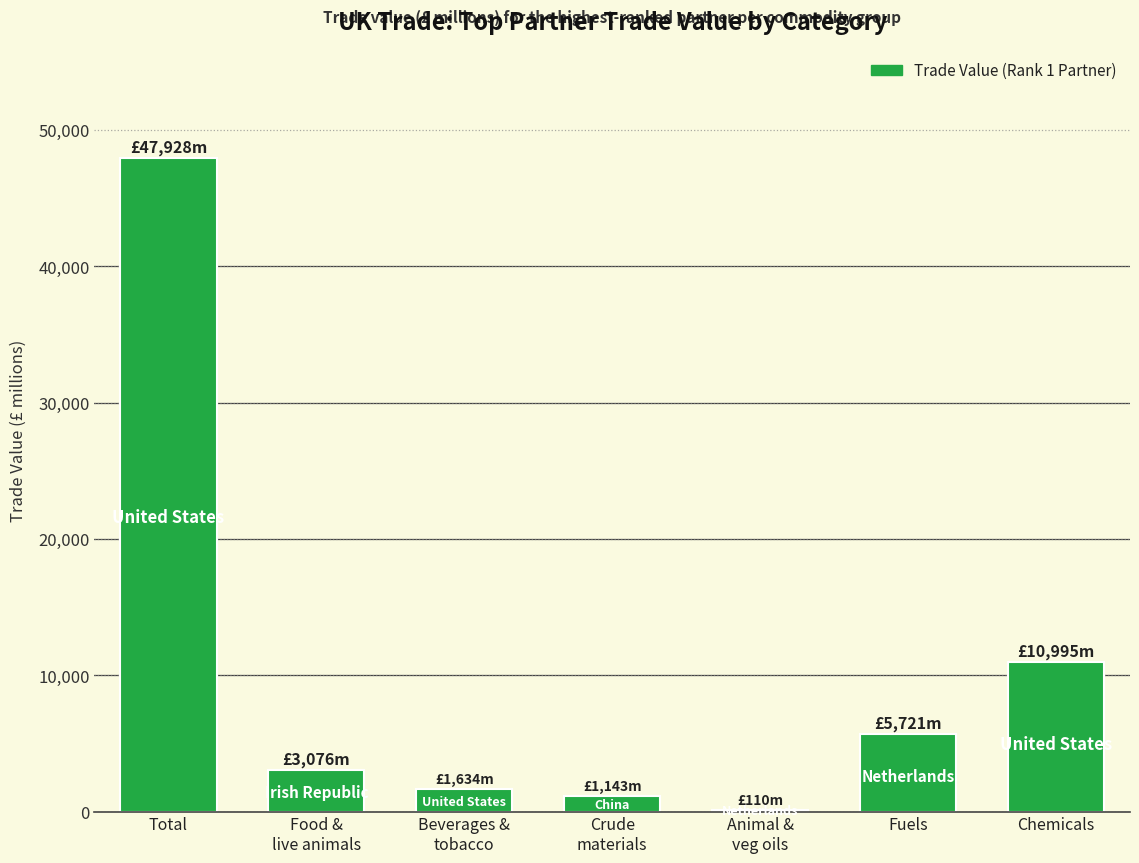

What is the maximum value shown in the chart?

47928